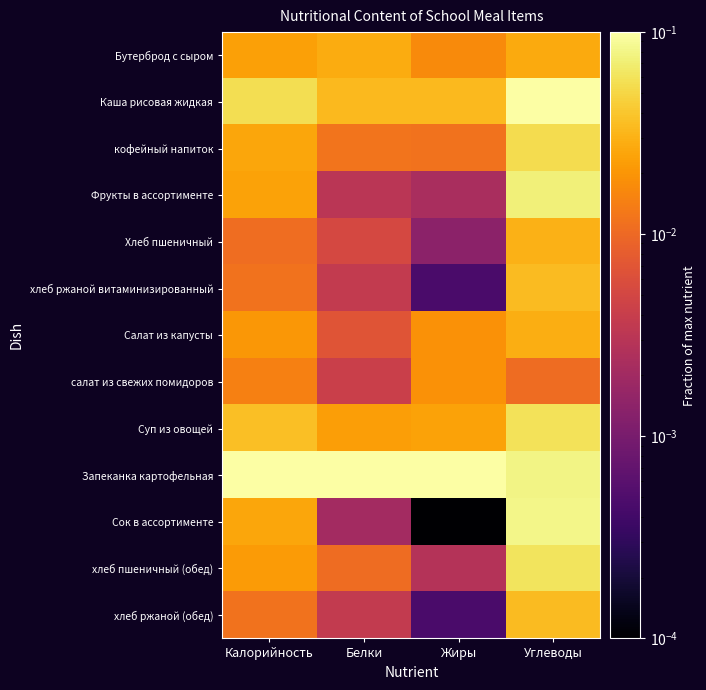

At which category is the sum across all series the highest?

Углеводы